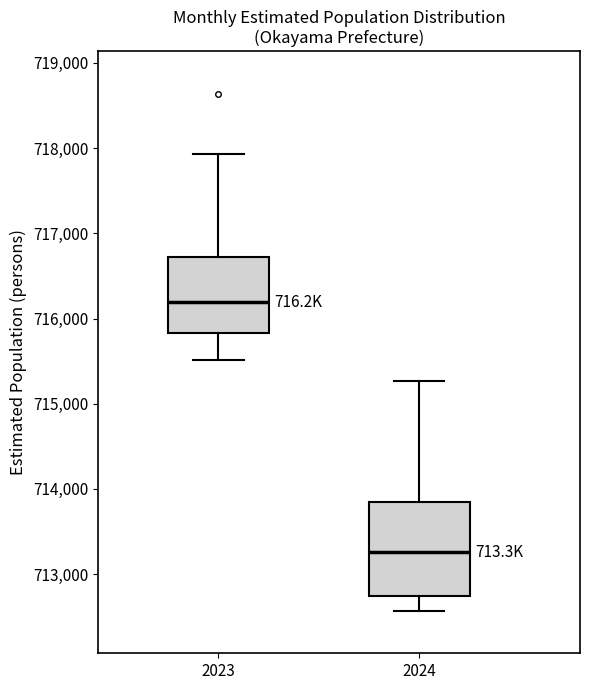

Which box is the tallest, from its lower edge to its upper edge?

2024